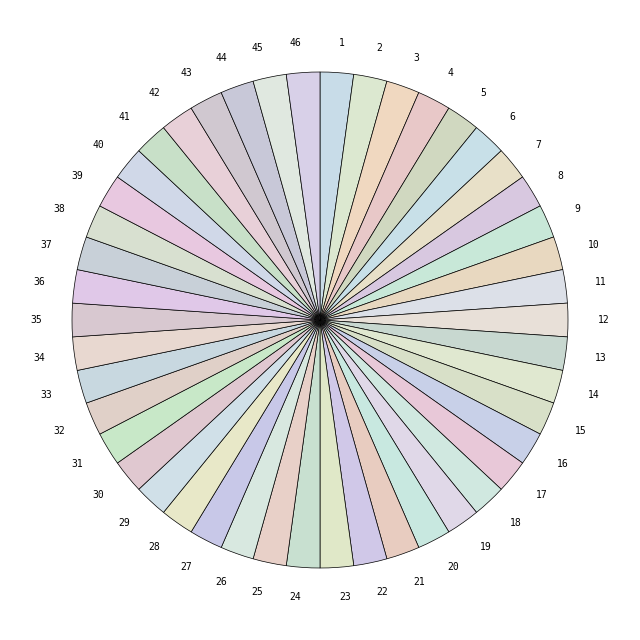

True or false: 28 accounts for 2% of the total.

True